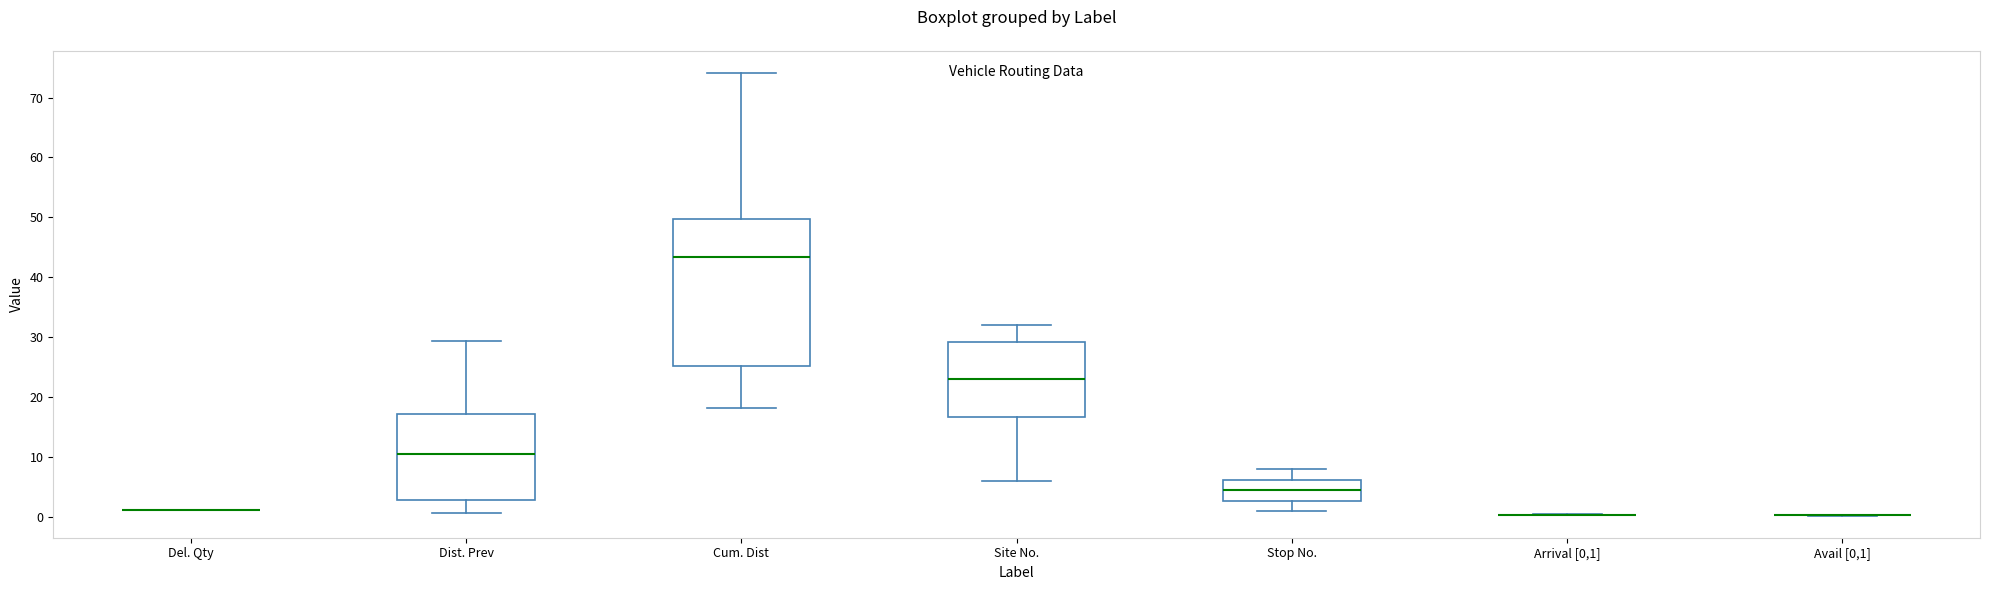

Where does the median line of the box for Cum. Dist sit on the y-axis? The values are not printed on the chart, so give them approximately, as read against the axis.

43